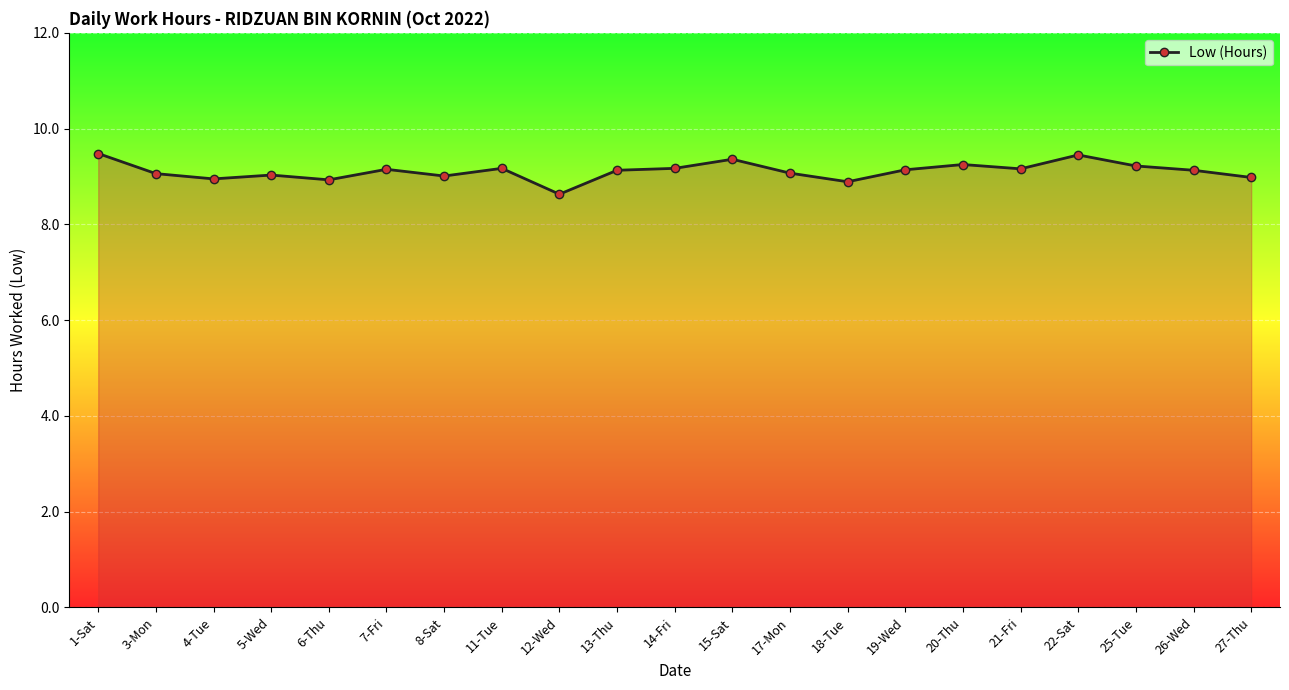

The chart shows a value of 13.8 at 17-Mon. True or false?

False